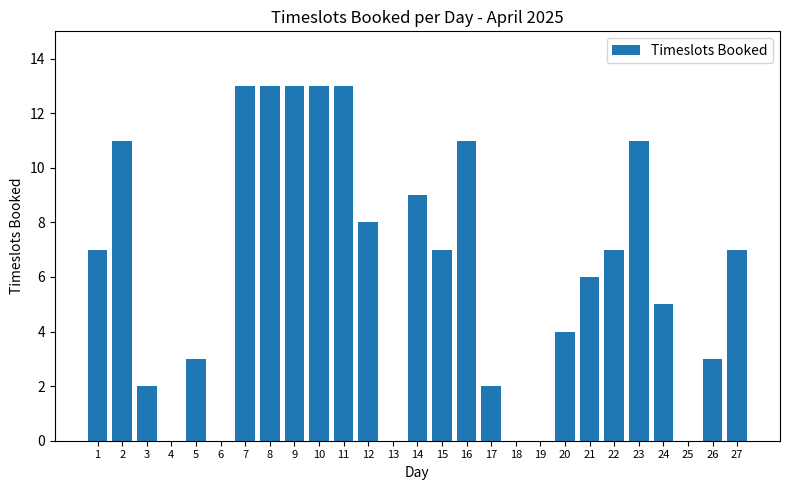

Count the number of data series in this chart.

1